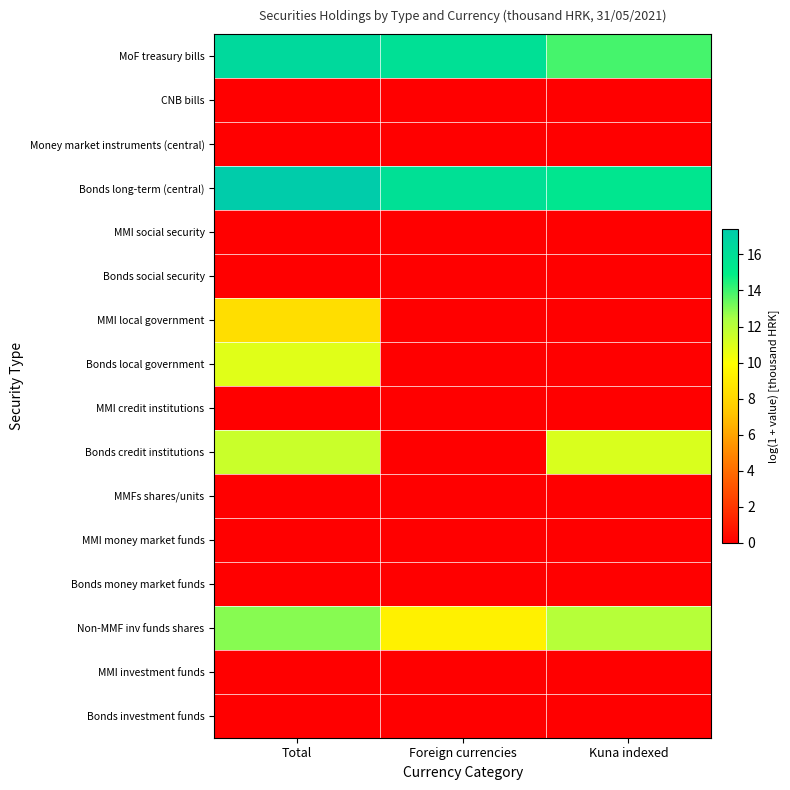

Which series has the largest range (max minus min)?

Bonds credit institutions